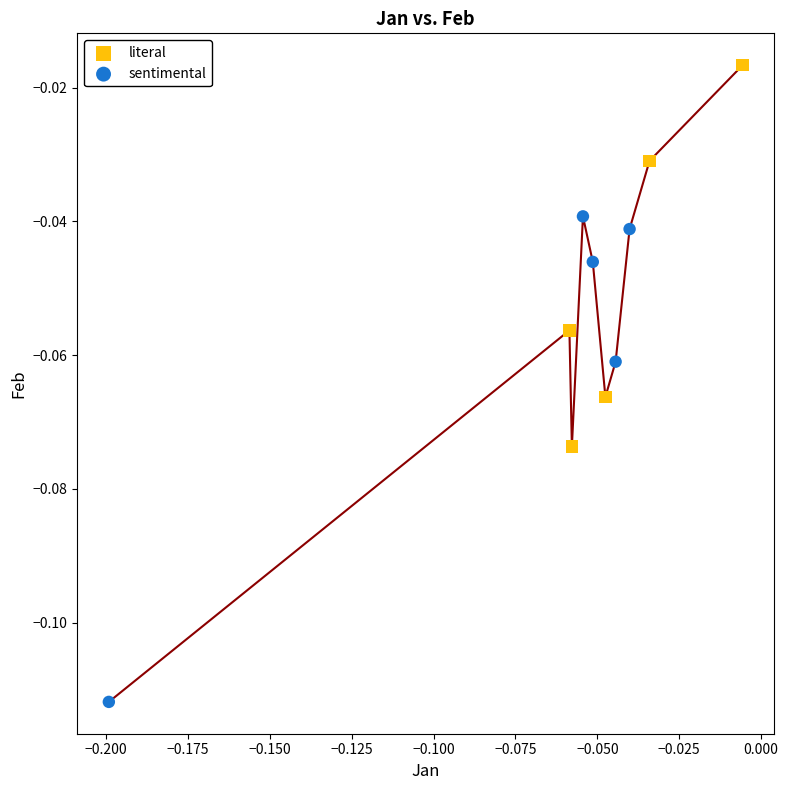

Which series contains the highest Y value?

literal